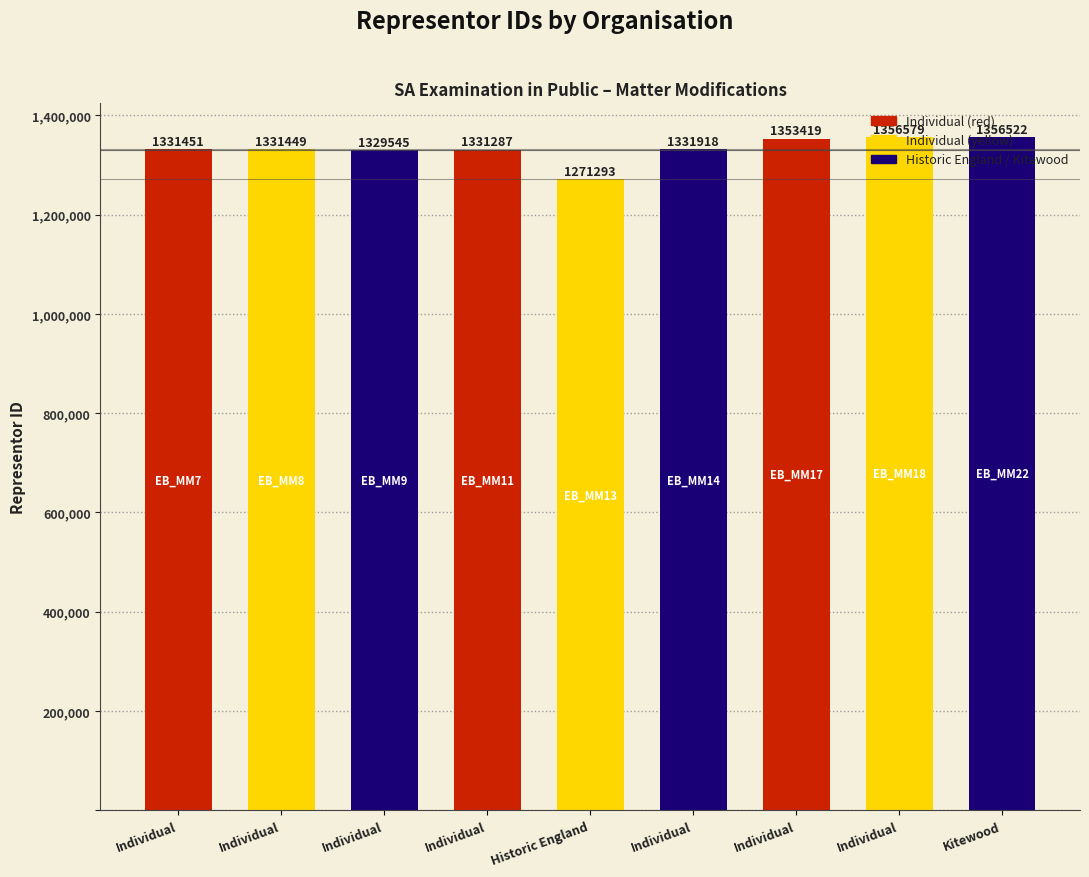

Where does the data first go above 1331451?

Individual